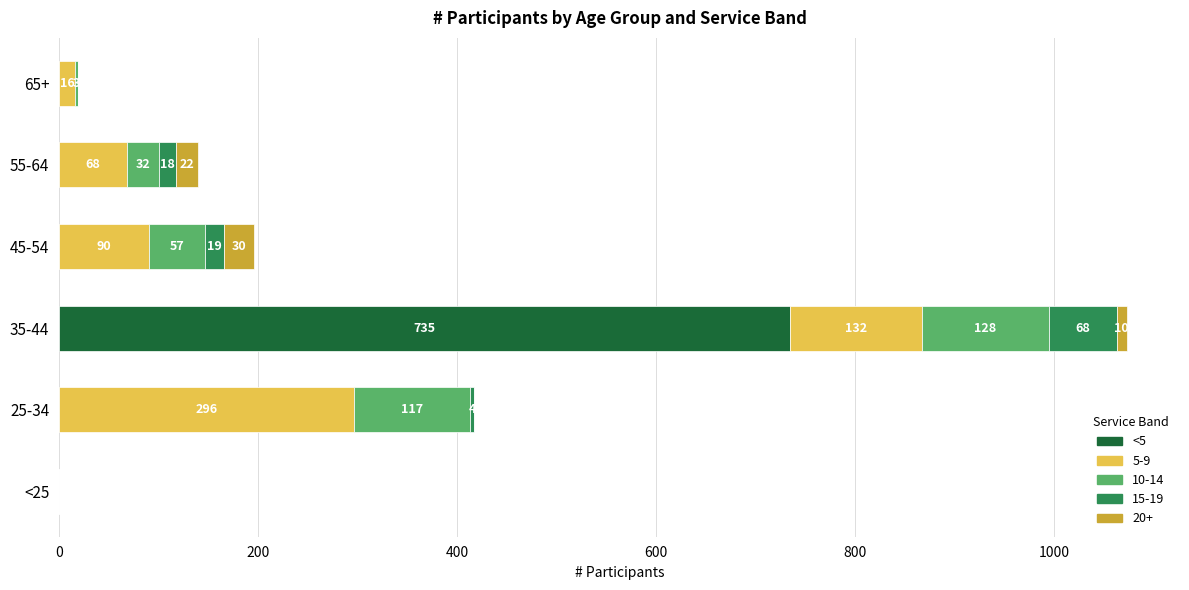

True or false: <5 has a value of 0 at 55-64.

True